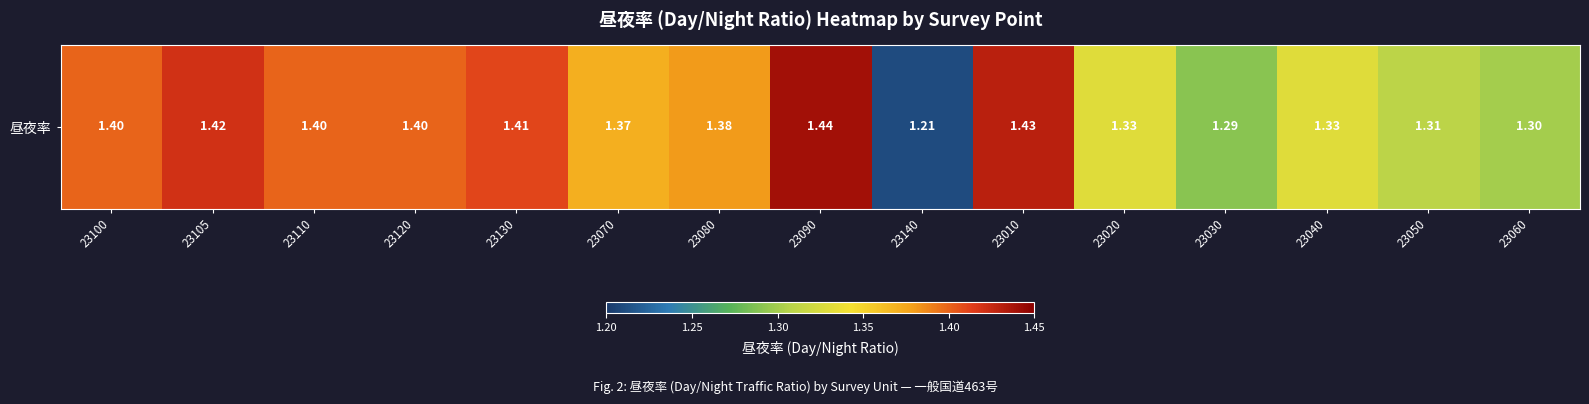

Reading left to right, transcribe all the data shown in this chart.

23100=1.4	23105=1.4	23110=1.4	23120=1.4	23130=1.4	23070=1.4	23080=1.4	23090=1.4	23140=1.2	23010=1.4	23020=1.3	23030=1.3	23040=1.3	23050=1.3	23060=1.3